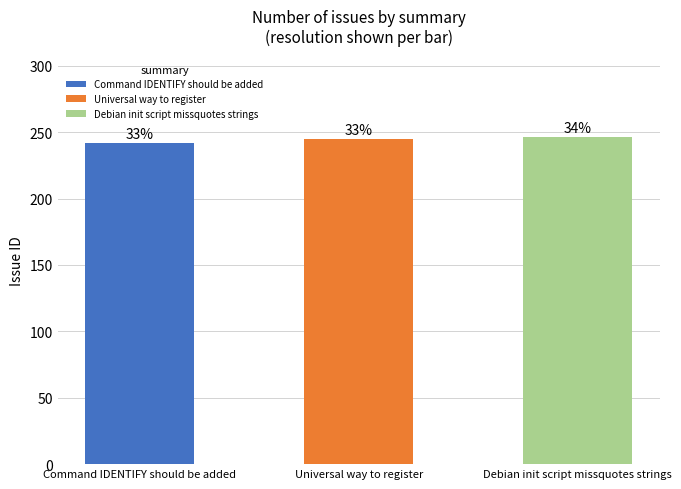

List the labels in order of value, smallest first.

Command IDENTIFY should be added, Universal way to register, Debian init script missquotes strings